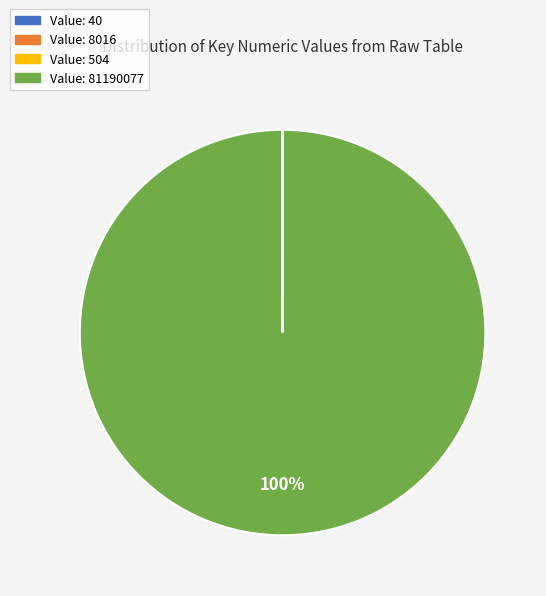

To the nearest percent, what is the average slice percentage?

25%